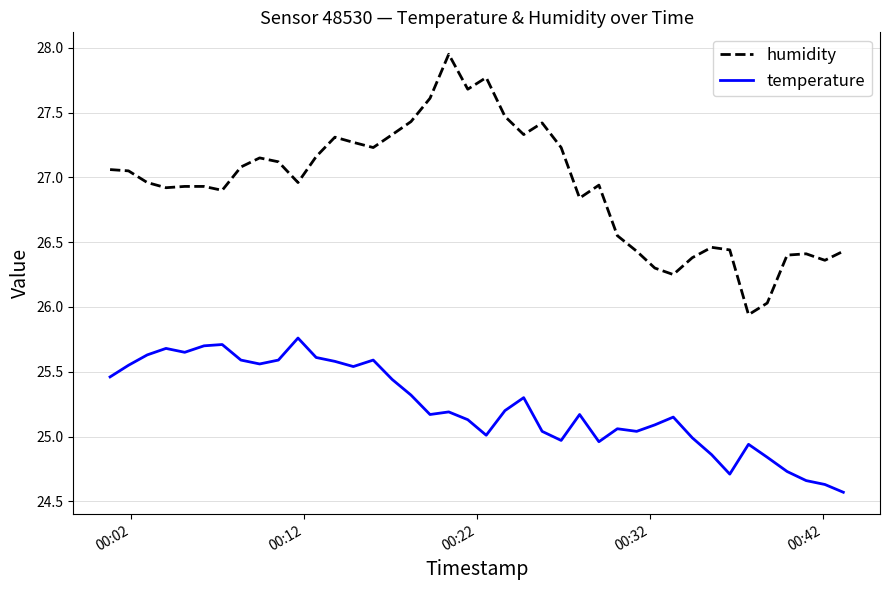

Which series has the largest total across all categories?

humidity